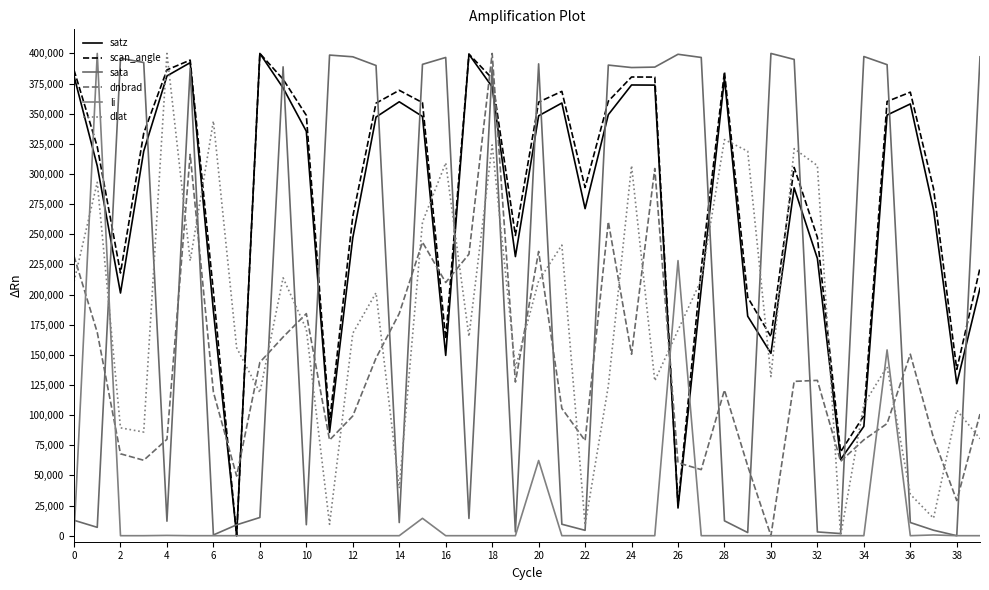

How many times do satz and sata cross each other?

21